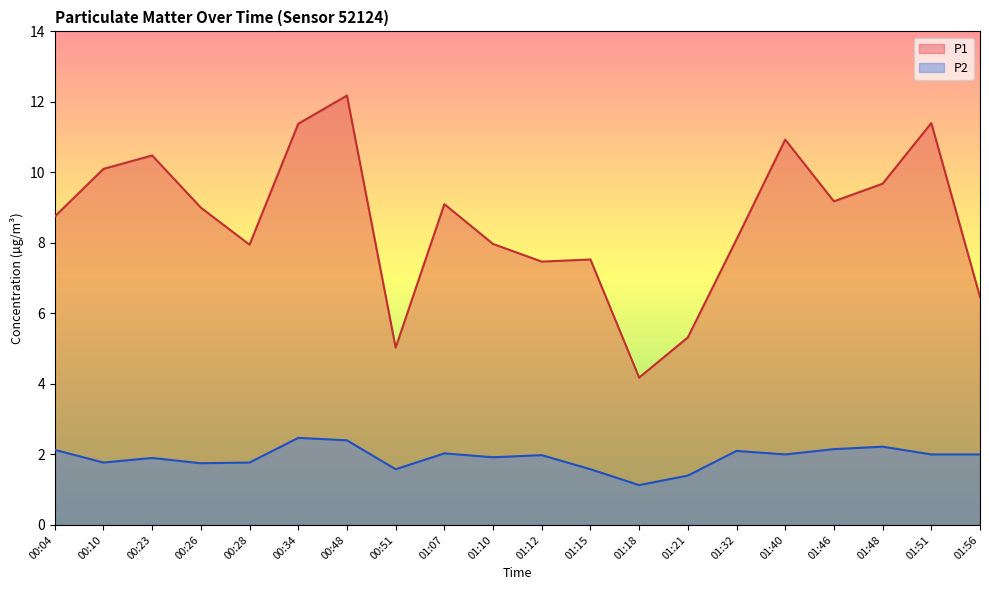

What position from the right is 01:10?

11